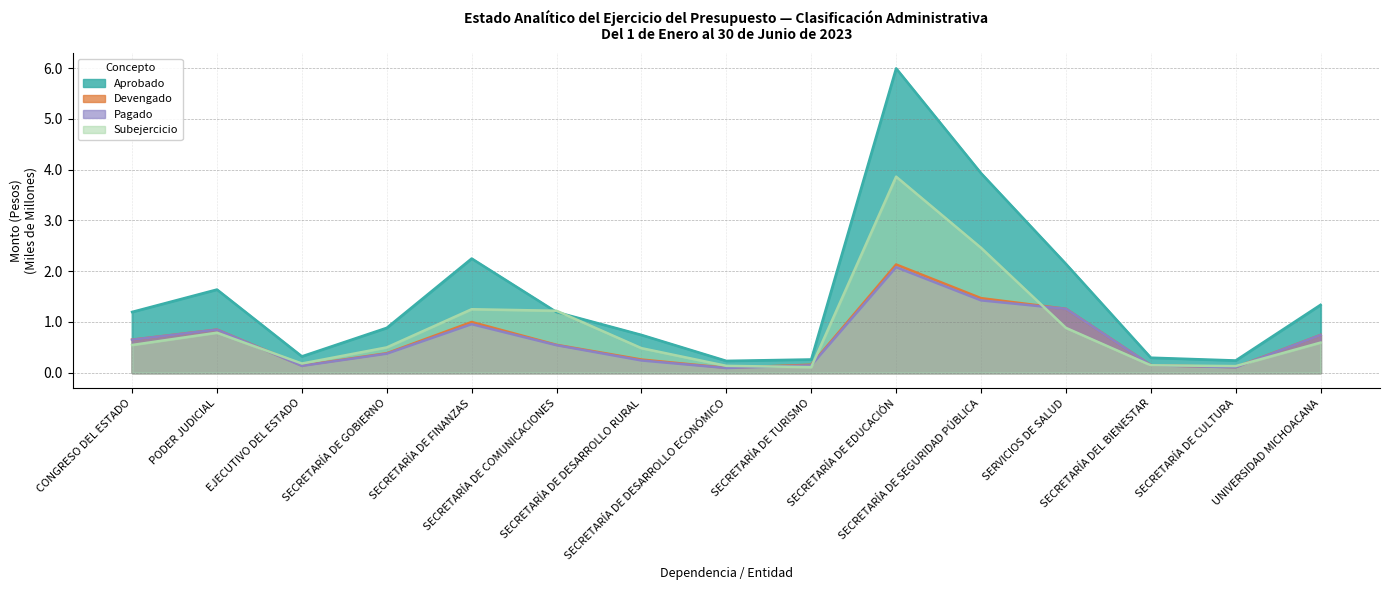

List the labels in order of Pagado value, smallest first.

SECRETARÍA DE DESARROLLO ECONÓMICO, SECRETARÍA DE CULTURA, EJECUTIVO DEL ESTADO, SECRETARÍA DE TURISMO, SECRETARÍA DEL BIENESTAR, SECRETARÍA DE DESARROLLO RURAL, SECRETARÍA DE GOBIERNO, SECRETARÍA DE COMUNICACIONES, CONGRESO DEL ESTADO, UNIVERSIDAD MICHOACANA, PODER JUDICIAL, SECRETARÍA DE FINANZAS, SERVICIOS DE SALUD, SECRETARÍA DE SEGURIDAD PÚBLICA, SECRETARÍA DE EDUCACIÓN